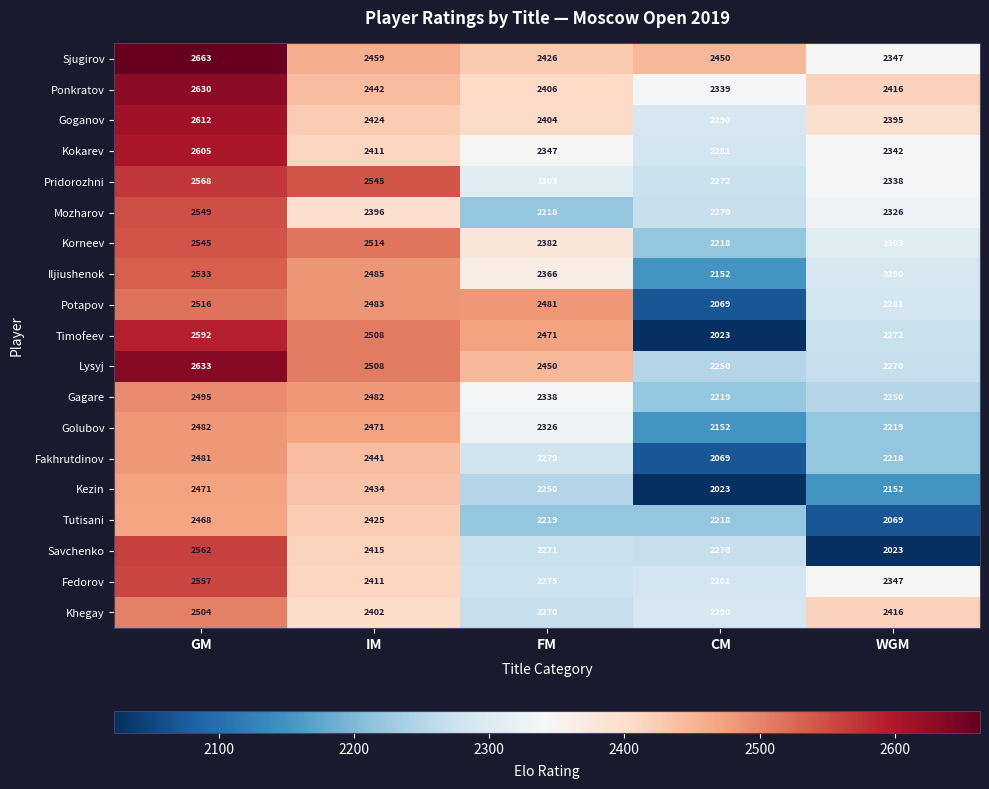

How many series are shown in this chart?

19